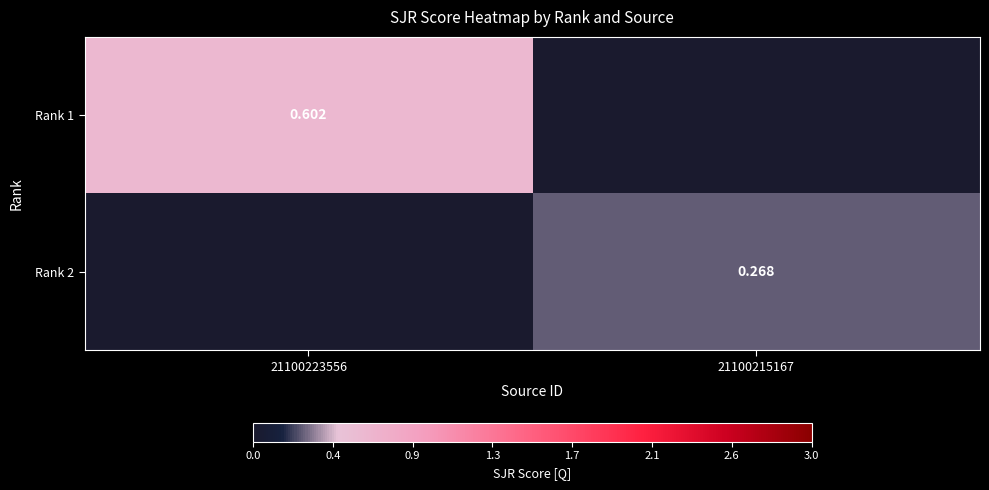

True or false: Rank 2 has a value of 0.0 at 21100223556.

True